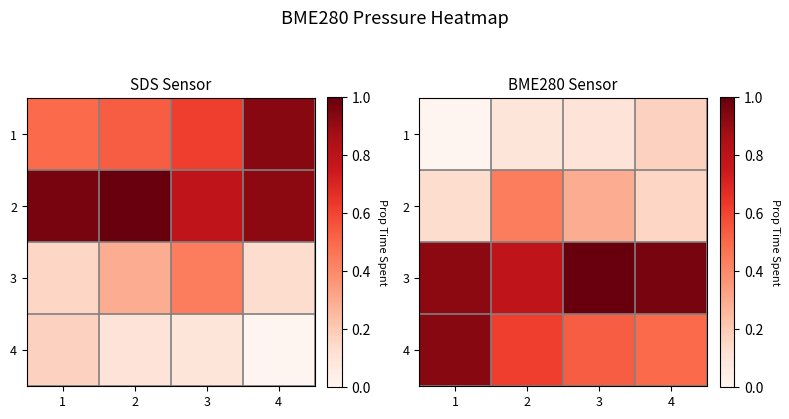

What is the difference between the maximum and minimum values in the 4 series?

0.4